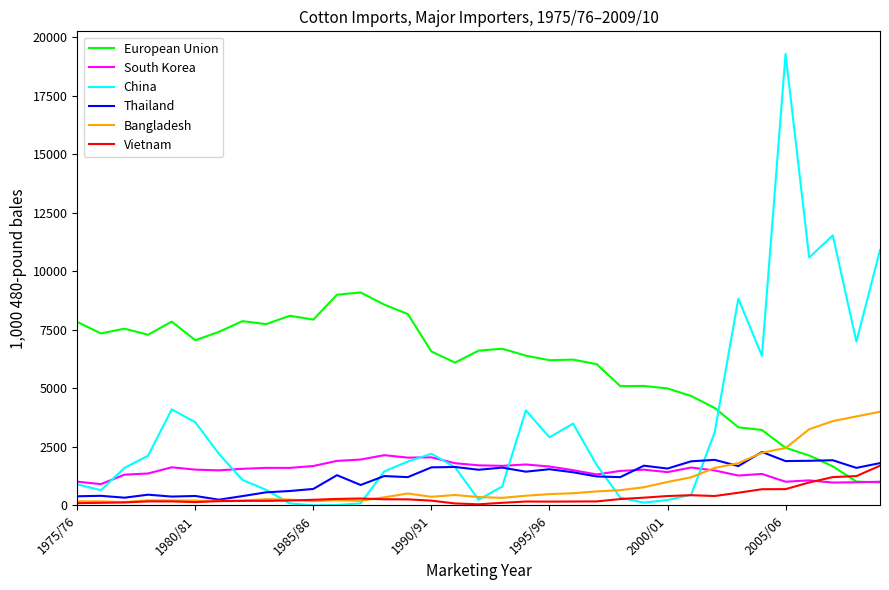

After their last crossing, which series has the higher values: European Union or Bangladesh?

Bangladesh